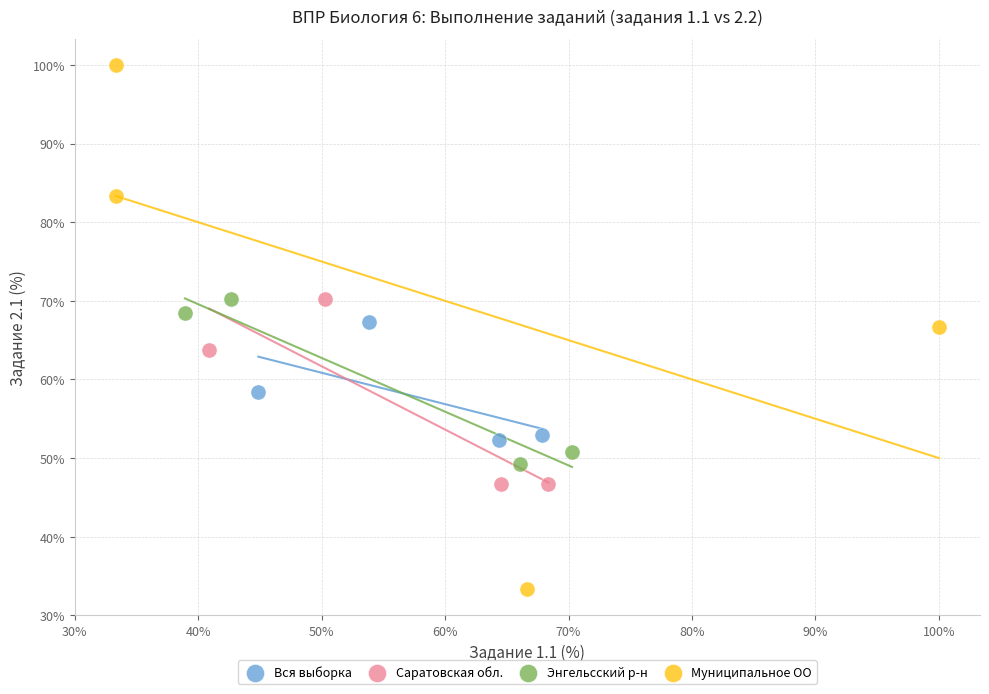

Which series contains the highest Y value?

Муниципальное ОО